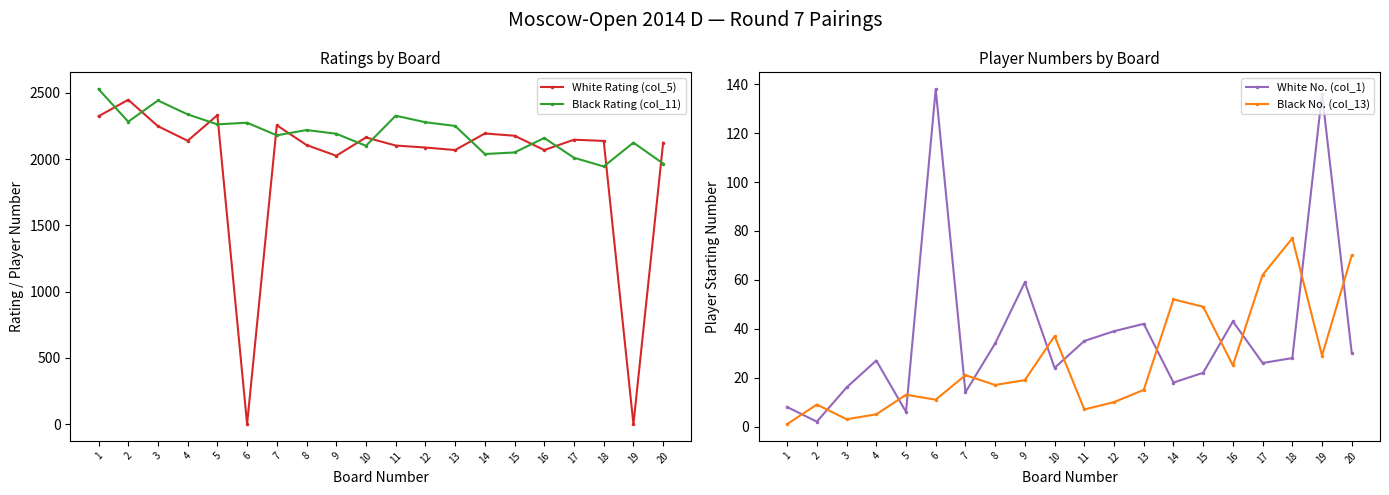

The Black Rating (col_11) series shows 2050 at 15. True or false?

True